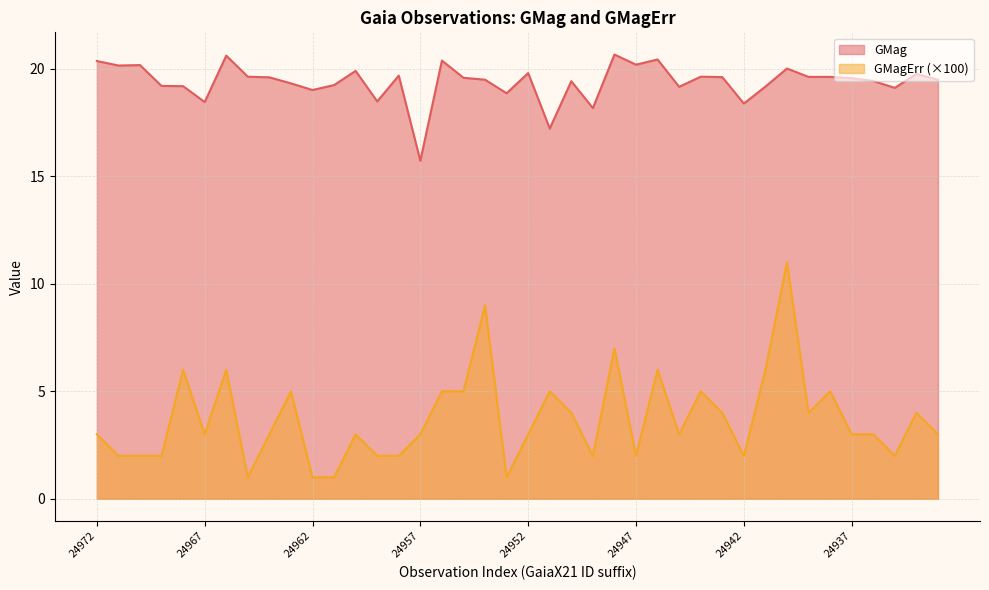

Which series has the largest range (max minus min)?

GMagErr (×100)